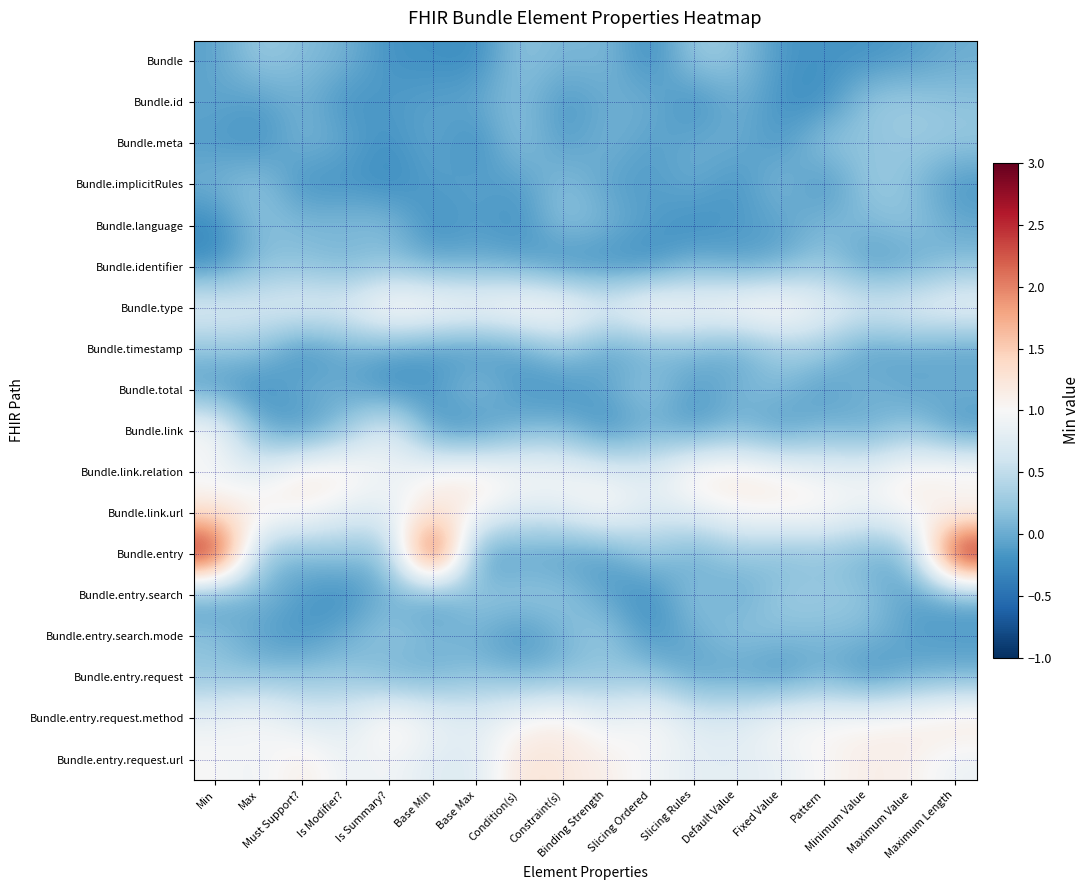

Reading right to left, list all the values displayed in this chart.

Bundle: Maximum Length=0.0	Maximum Value=-0.1	Minimum Value=-0.2	Pattern=-0.2	Fixed Value=-0.2	Default Value=0.2	Slicing Rules=0.3	Slicing Ordered=-0.3	Binding Strength=0.1	Constraint(s)=0.1	Condition(s)=0.2	Base Max=-0.3	Base Min=-0.2	Is Summary?=-0.2	Is Modifier?=0.1	Must Support?=0.1	Max=0.3	Min=-0.1
Bundle.id: Maximum Length=0.2	Maximum Value=0.3	Minimum Value=0.3	Pattern=-0.3	Fixed Value=-0.2	Default Value=0.1	Slicing Rules=-0.3	Slicing Ordered=0.1	Binding Strength=0.0	Constraint(s)=-0.2	Condition(s)=0.2	Base Max=-0.0	Base Min=-0.1	Is Summary?=-0.1	Is Modifier?=-0.2	Must Support?=0.1	Max=-0.1	Min=-0.0
Bundle.meta: Maximum Length=0.2	Maximum Value=0.3	Minimum Value=0.2	Pattern=0.3	Fixed Value=-0.2	Default Value=0.0	Slicing Rules=0.0	Slicing Ordered=-0.1	Binding Strength=0.1	Constraint(s)=-0.1	Condition(s)=0.2	Base Max=-0.3	Base Min=-0.0	Is Summary?=-0.2	Is Modifier?=-0.0	Must Support?=0.1	Max=-0.2	Min=-0.1
Bundle.implicitRules: Maximum Length=-0.2	Maximum Value=0.2	Minimum Value=0.3	Pattern=-0.3	Fixed Value=0.2	Default Value=-0.2	Slicing Rules=0.0	Slicing Ordered=-0.1	Binding Strength=-0.1	Constraint(s)=0.2	Condition(s)=-0.1	Base Max=-0.1	Base Min=-0.1	Is Summary?=-0.3	Is Modifier?=-0.2	Must Support?=-0.2	Max=0.3	Min=0.1
Bundle.language: Maximum Length=-0.0	Maximum Value=0.2	Minimum Value=0.1	Pattern=0.1	Fixed Value=-0.1	Default Value=-0.1	Slicing Rules=-0.3	Slicing Ordered=-0.1	Binding Strength=0.1	Constraint(s)=0.2	Condition(s)=-0.2	Base Max=-0.1	Base Min=-0.3	Is Summary?=0.2	Is Modifier?=0.1	Must Support?=0.1	Max=0.2	Min=-0.3
Bundle.identifier: Maximum Length=0.2	Maximum Value=-0.1	Minimum Value=-0.2	Pattern=0.2	Fixed Value=0.0	Default Value=-0.1	Slicing Rules=0.1	Slicing Ordered=-0.3	Binding Strength=-0.2	Constraint(s)=-0.3	Condition(s)=-0.0	Base Max=0.0	Base Min=-0.0	Is Summary?=0.2	Is Modifier?=0.0	Must Support?=0.2	Max=0.1	Min=-0.2
Bundle.type: Maximum Length=1.0	Maximum Value=0.8	Minimum Value=0.8	Pattern=0.9	Fixed Value=1.2	Default Value=1.2	Slicing Rules=1.0	Slicing Ordered=1.2	Binding Strength=0.8	Constraint(s)=1.2	Condition(s)=1.2	Base Max=1.1	Base Min=1.2	Is Summary?=1.3	Is Modifier?=0.8	Must Support?=0.9	Max=0.7	Min=0.8
Bundle.timestamp: Maximum Length=-0.1	Maximum Value=-0.0	Minimum Value=-0.1	Pattern=0.3	Fixed Value=0.3	Default Value=-0.1	Slicing Rules=0.1	Slicing Ordered=0.0	Binding Strength=-0.1	Constraint(s)=0.3	Condition(s)=-0.1	Base Max=-0.2	Base Min=-0.2	Is Summary?=-0.0	Is Modifier?=0.0	Must Support?=-0.3	Max=0.2	Min=0.2
Bundle.total: Maximum Length=0.1	Maximum Value=-0.1	Minimum Value=0.1	Pattern=-0.2	Fixed Value=0.2	Default Value=0.1	Slicing Rules=-0.2	Slicing Ordered=0.3	Binding Strength=-0.0	Constraint(s)=-0.2	Condition(s)=-0.2	Base Max=0.2	Base Min=-0.1	Is Summary?=-0.3	Is Modifier?=0.0	Must Support?=0.1	Max=-0.3	Min=-0.1
Bundle.link: Maximum Length=-0.2	Maximum Value=0.3	Minimum Value=-0.1	Pattern=0.1	Fixed Value=-0.2	Default Value=0.1	Slicing Rules=-0.2	Slicing Ordered=0.0	Binding Strength=-0.3	Constraint(s)=0.1	Condition(s)=0.1	Base Max=-0.3	Base Min=-0.2	Is Summary?=0.9	Is Modifier?=0.2	Must Support?=-0.2	Max=0.0	Min=1.1
Bundle.link.relation: Maximum Length=1.2	Maximum Value=1.1	Minimum Value=0.9	Pattern=0.9	Fixed Value=1.1	Default Value=1.2	Slicing Rules=1.2	Slicing Ordered=0.8	Binding Strength=0.8	Constraint(s)=1.0	Condition(s)=1.0	Base Max=1.2	Base Min=1.1	Is Summary?=0.9	Is Modifier?=1.2	Must Support?=1.3	Max=0.8	Min=0.9
Bundle.link.url: Maximum Length=0.8	Maximum Value=1.1	Minimum Value=0.8	Pattern=1.1	Fixed Value=1.1	Default Value=1.0	Slicing Rules=0.8	Slicing Ordered=0.7	Binding Strength=1.1	Constraint(s)=0.8	Condition(s)=0.7	Base Max=1.1	Base Min=1.2	Is Summary?=0.8	Is Modifier?=0.8	Must Support?=1.1	Max=1.2	Min=1.2
Bundle.entry: Maximum Length=3.0	Maximum Value=0.0	Minimum Value=0.0	Pattern=0.2	Fixed Value=0.1	Default Value=0.2	Slicing Rules=-0.1	Slicing Ordered=0.3	Binding Strength=-0.2	Constraint(s)=-0.1	Condition(s)=-0.1	Base Max=-0.2	Base Min=3.0	Is Summary?=0.1	Is Modifier?=0.2	Must Support?=0.1	Max=0.1	Min=2.9
Bundle.entry.search: Maximum Length=-0.1	Maximum Value=-0.1	Minimum Value=0.2	Pattern=0.3	Fixed Value=0.3	Default Value=-0.0	Slicing Rules=0.3	Slicing Ordered=-0.3	Binding Strength=-0.1	Constraint(s)=0.2	Condition(s)=0.3	Base Max=0.3	Base Min=-0.2	Is Summary?=0.1	Is Modifier?=-0.3	Must Support?=-0.1	Max=0.1	Min=-0.2
Bundle.entry.search.mode: Maximum Length=-0.1	Maximum Value=-0.1	Minimum Value=0.1	Pattern=0.1	Fixed Value=0.1	Default Value=0.2	Slicing Rules=0.0	Slicing Ordered=-0.2	Binding Strength=0.3	Constraint(s)=0.1	Condition(s)=-0.2	Base Max=0.0	Base Min=0.1	Is Summary?=0.3	Is Modifier?=0.0	Must Support?=-0.2	Max=-0.1	Min=0.2
Bundle.entry.request: Maximum Length=0.0	Maximum Value=-0.0	Minimum Value=-0.3	Pattern=0.0	Fixed Value=-0.2	Default Value=-0.1	Slicing Rules=-0.1	Slicing Ordered=0.2	Binding Strength=0.2	Constraint(s)=0.1	Condition(s)=0.1	Base Max=0.2	Base Min=0.0	Is Summary?=0.0	Is Modifier?=0.2	Must Support?=0.2	Max=0.2	Min=0.2
Bundle.entry.request.method: Maximum Length=1.3	Maximum Value=1.1	Minimum Value=1.1	Pattern=1.0	Fixed Value=1.0	Default Value=0.7	Slicing Rules=0.8	Slicing Ordered=1.1	Binding Strength=0.8	Constraint(s)=1.2	Condition(s)=1.0	Base Max=0.8	Base Min=0.9	Is Summary?=1.2	Is Modifier?=0.7	Must Support?=0.7	Max=1.1	Min=0.9
Bundle.entry.request.url: Maximum Length=0.9	Maximum Value=1.1	Minimum Value=1.1	Pattern=1.0	Fixed Value=0.9	Default Value=0.8	Slicing Rules=0.8	Slicing Ordered=0.9	Binding Strength=1.1	Constraint(s)=1.2	Condition(s)=1.3	Base Max=0.7	Base Min=0.7	Is Summary?=1.0	Is Modifier?=0.9	Must Support?=1.2	Max=0.9	Min=1.0